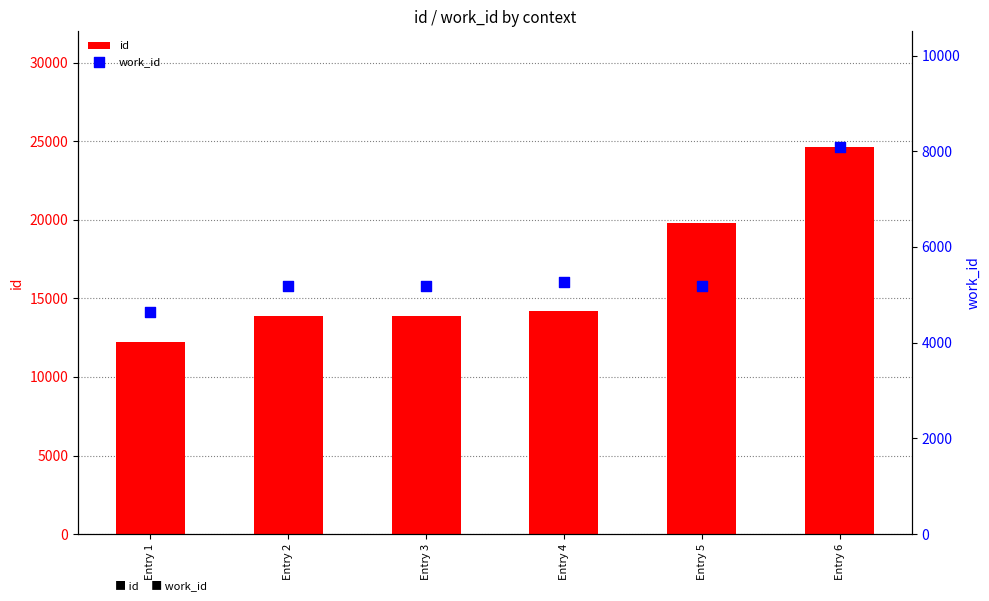

What is the total value across all series at Entry 3?

19088